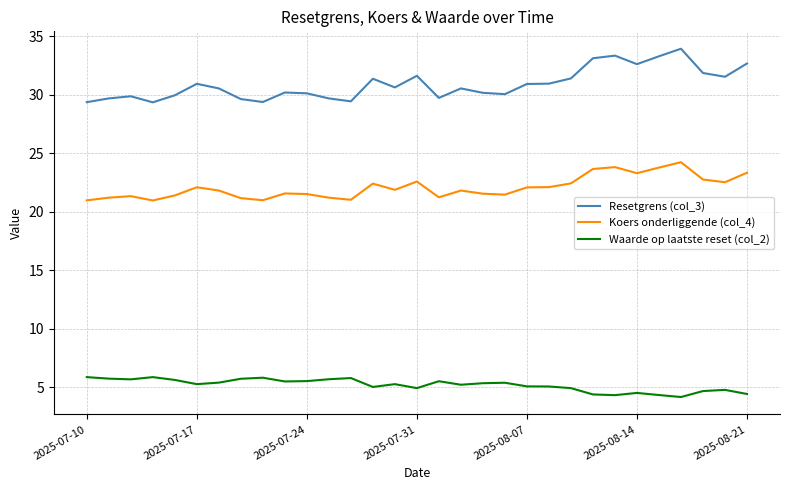

Rank the series by their maximum value, from lowest to highest.

Waarde op laatste reset (col_2), Koers onderliggende (col_4), Resetgrens (col_3)